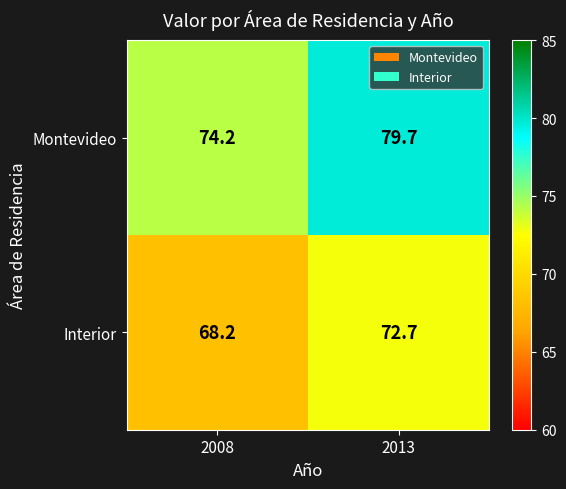

Which series changed the most between 2008 and 2013?

Montevideo